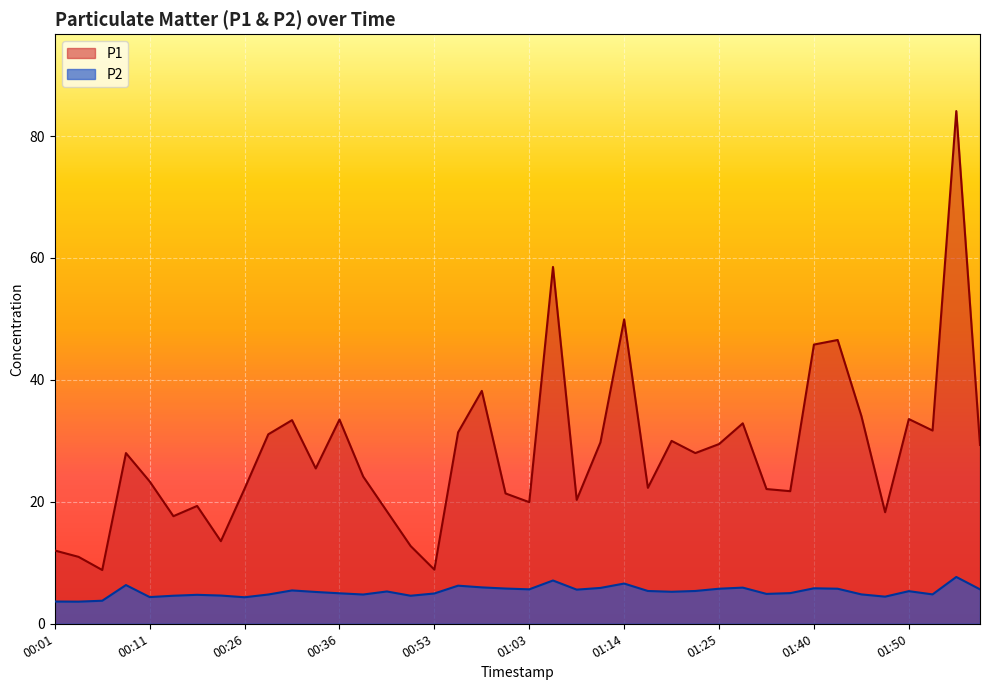

At which category is the sum across all series the highest?

01:58